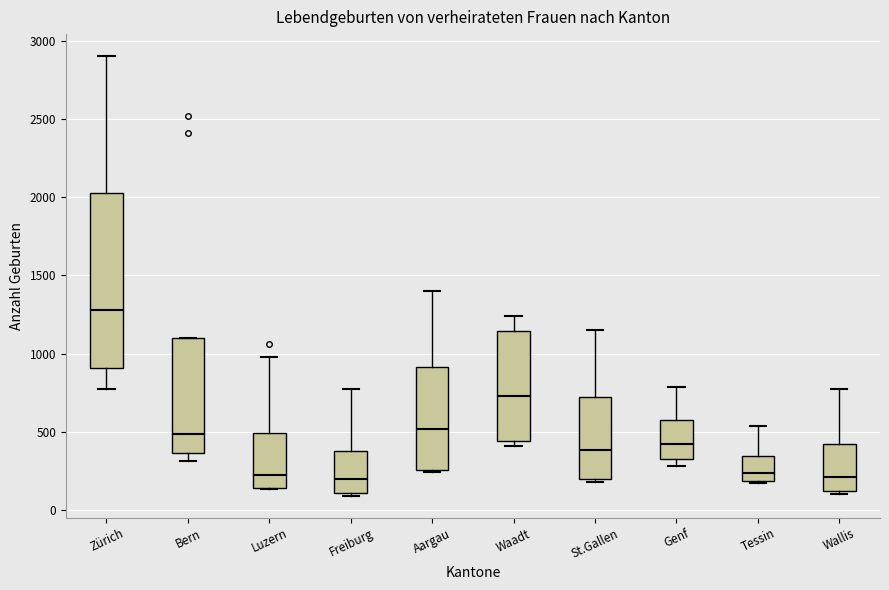

Comparing the boxes themselves (not the whiskers), which one is the tallest?

Zürich